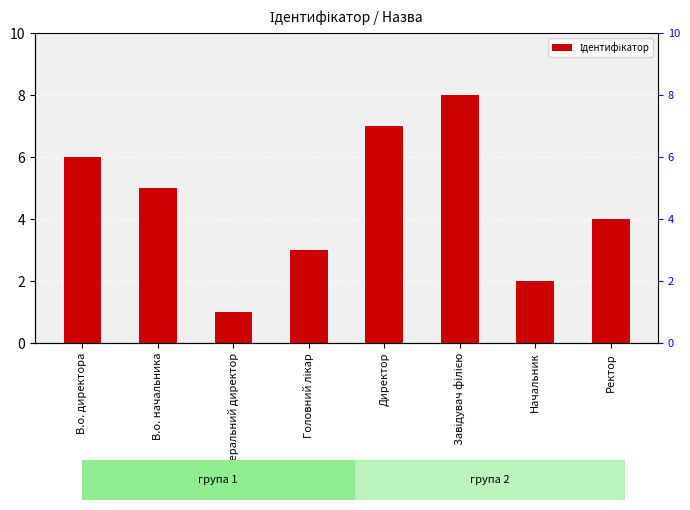

How many values exceed 5?

3